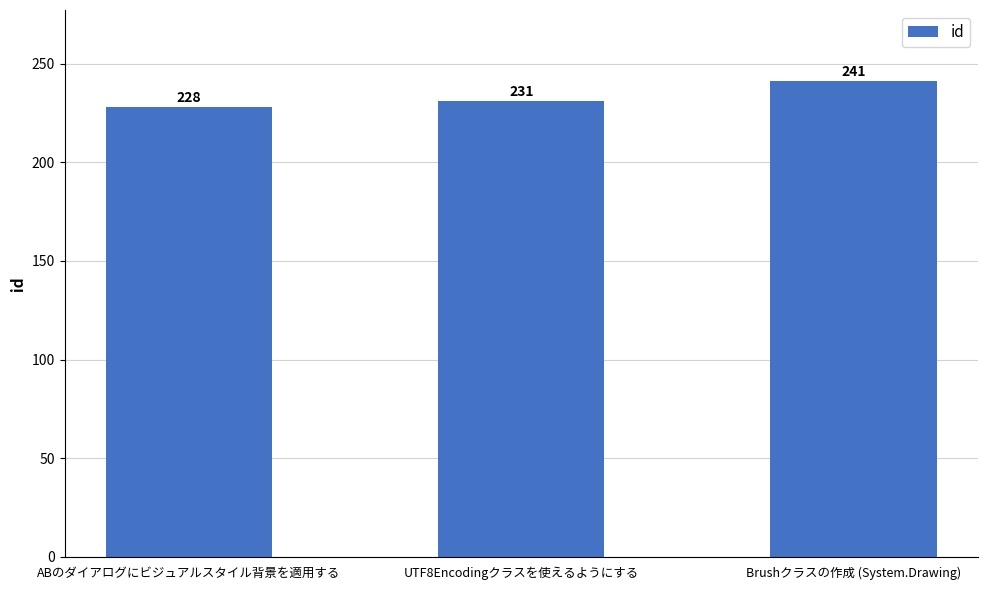

What is the label of the 3rd bar from the left?

Brushクラスの作成 (System.Drawing)